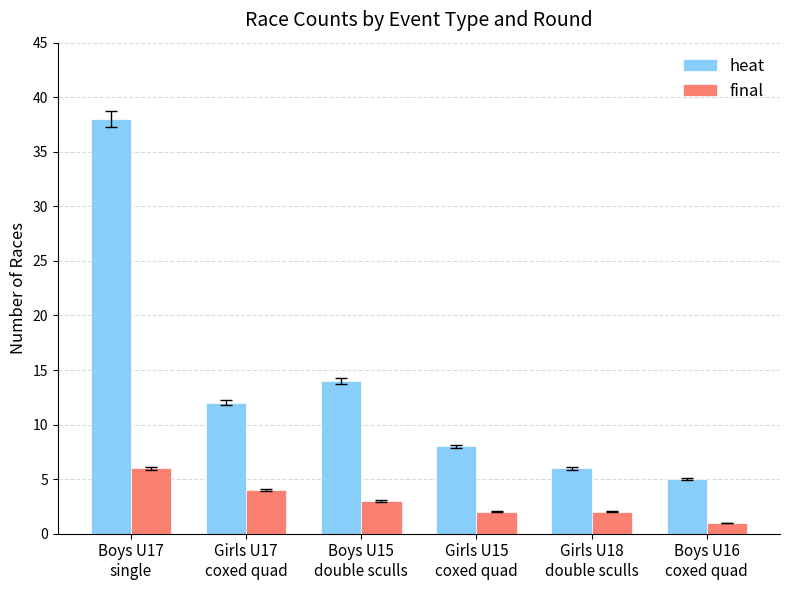

Reading right to left, extract all data points from this chart.

heat: 5	6	8	14	12	38
final: 1	2	2	3	4	6